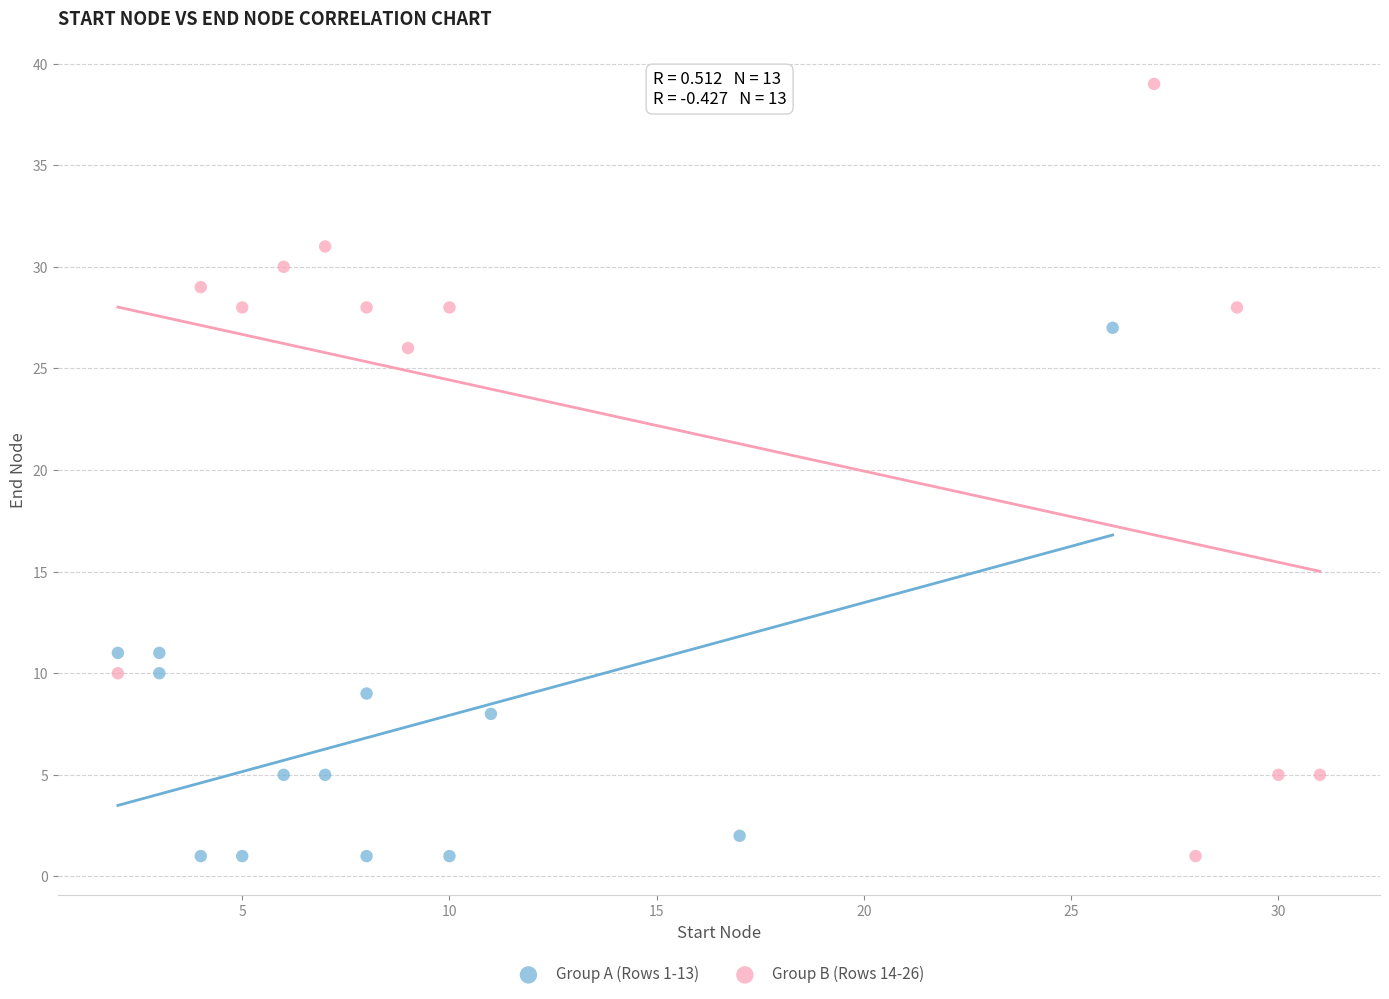

Which series has the largest Y range (max minus min)?

Group B (Rows 14-26)